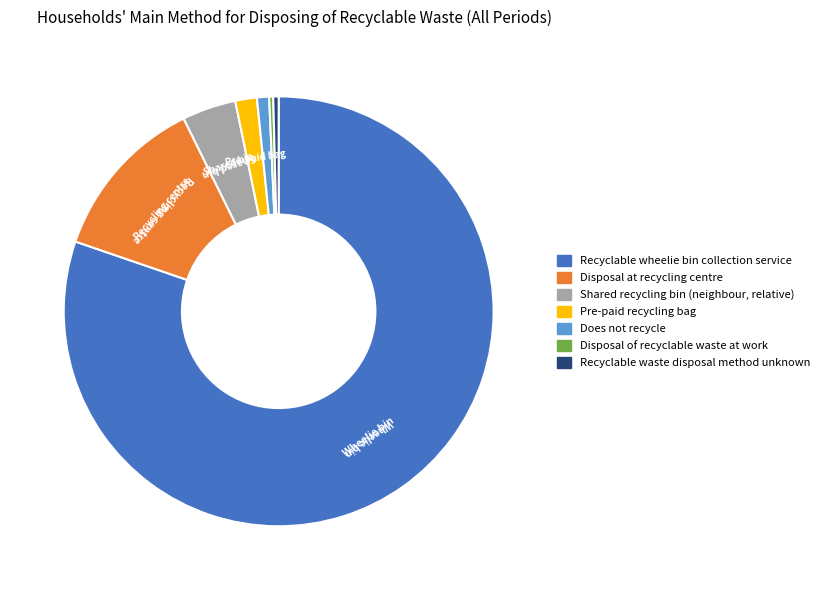

True or false: Recyclable waste disposal method unknown accounts for 0% of the total.

True